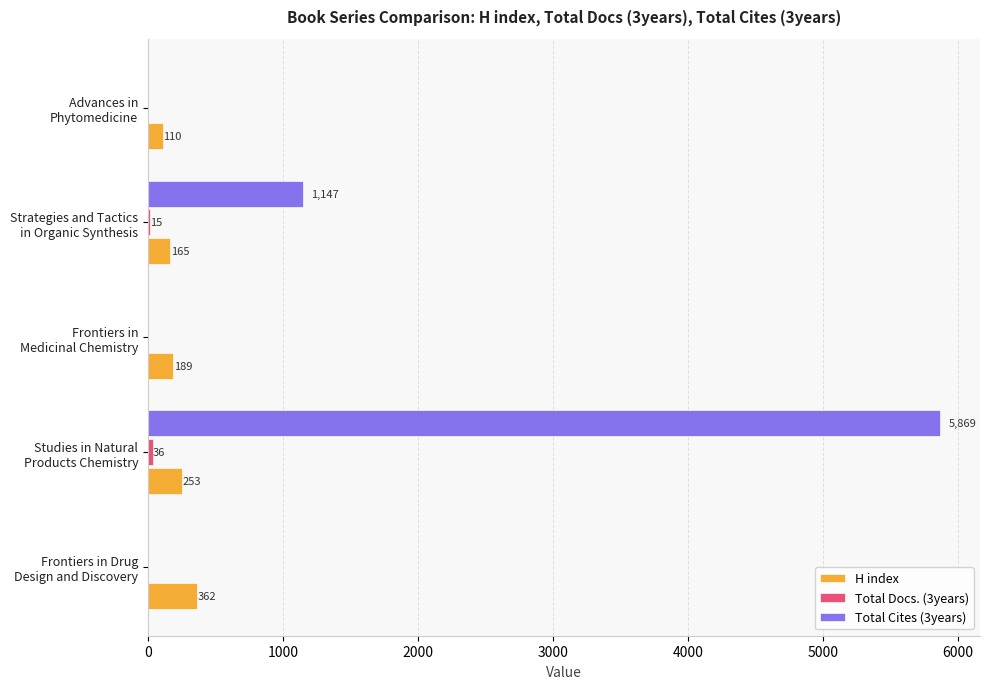

What is the sum of all Total Cites (3years) values?

7016